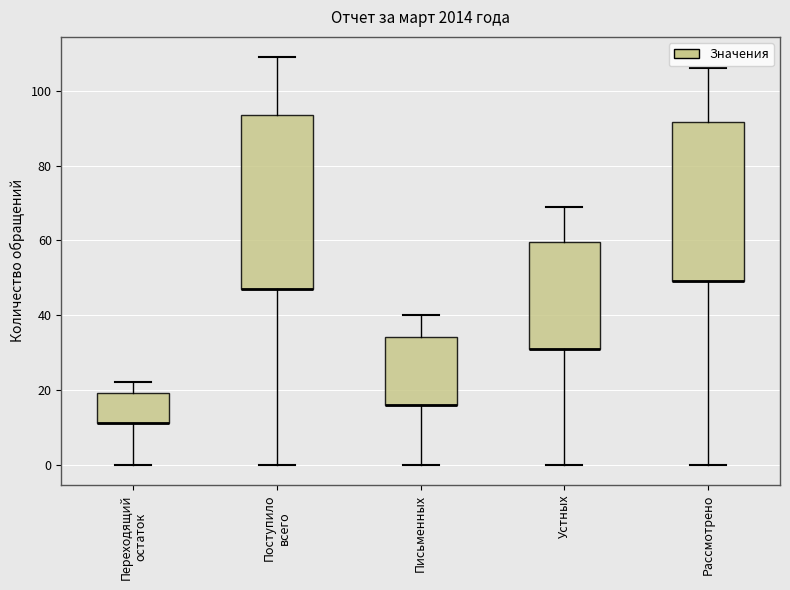

Reading left to right, read every box against the y-axis: the position of its median line, the range the box covers, and the ends of its whiskers. The values are not printed on the chart, so give them approximately, as read against the axis.

Переходящий остаток: median 12 (drawn on the box's lower edge), box 12 to 20, whiskers 0 to 22
Поступило всего: median 48 (drawn on the box's lower edge), box 48 to 94, whiskers 0 to 110
Письменных: median 16 (drawn on the box's lower edge), box 16 to 34, whiskers 0 to 40
Устных: median 32 (drawn on the box's lower edge), box 32 to 60, whiskers 0 to 70
Рассмотрено: median 50 (drawn on the box's lower edge), box 50 to 92, whiskers 0 to 106